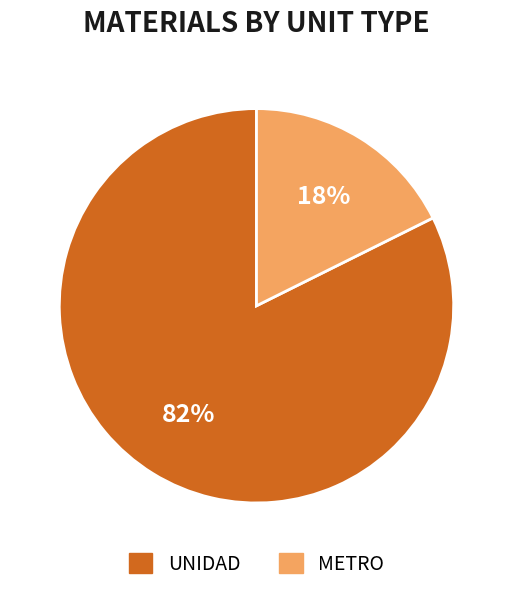

To the nearest percent, what percentage of the pie is METRO?

18%